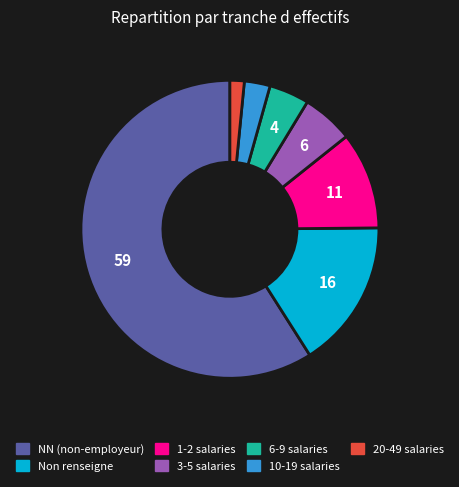

Which slice is the smallest?

20-49 salaries